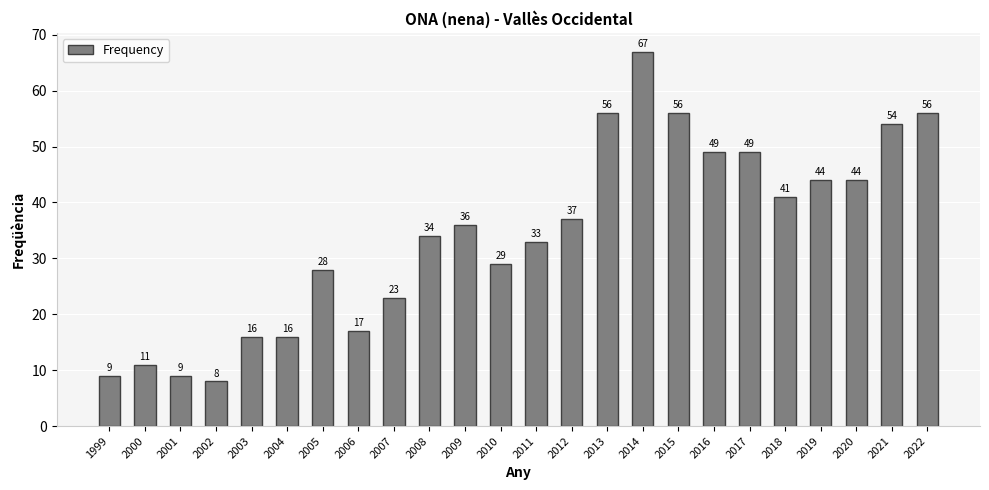

At which category does the chart reach its minimum across all series?

2002